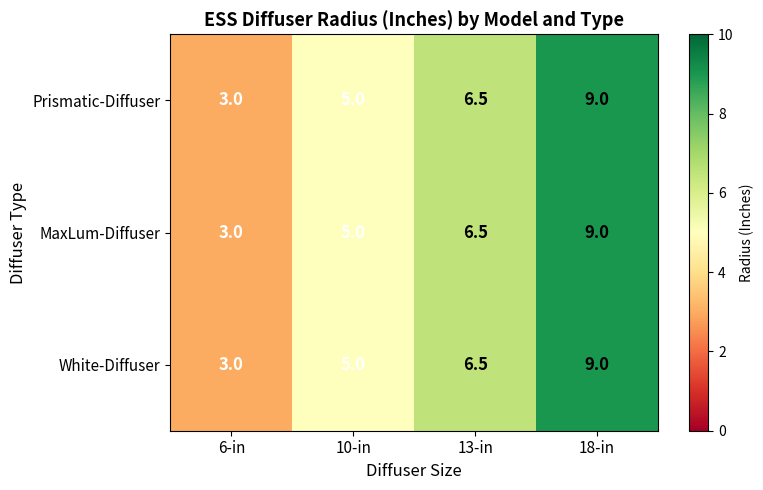

How many values in the White-Diffuser series exceed 6?

2